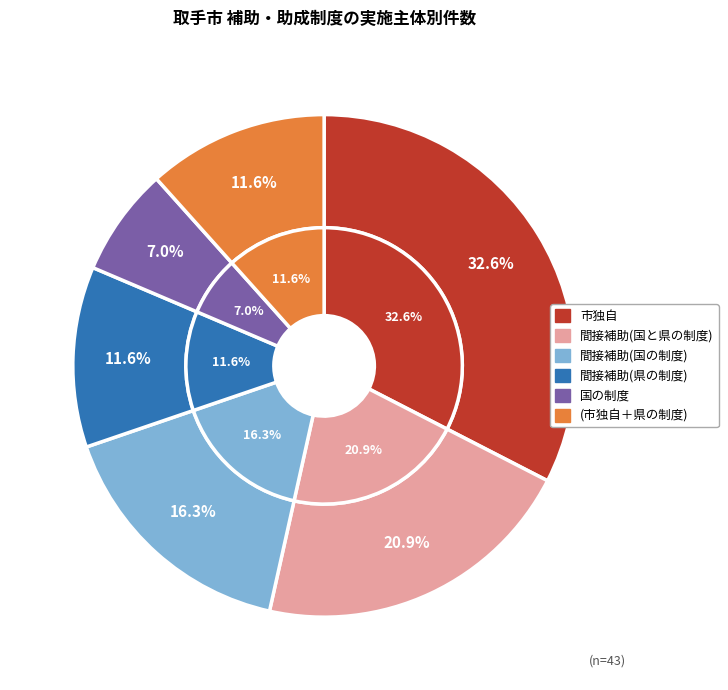

Is the sum of 市独自 and 間接補助(国と県の制度) greater than half?

Yes